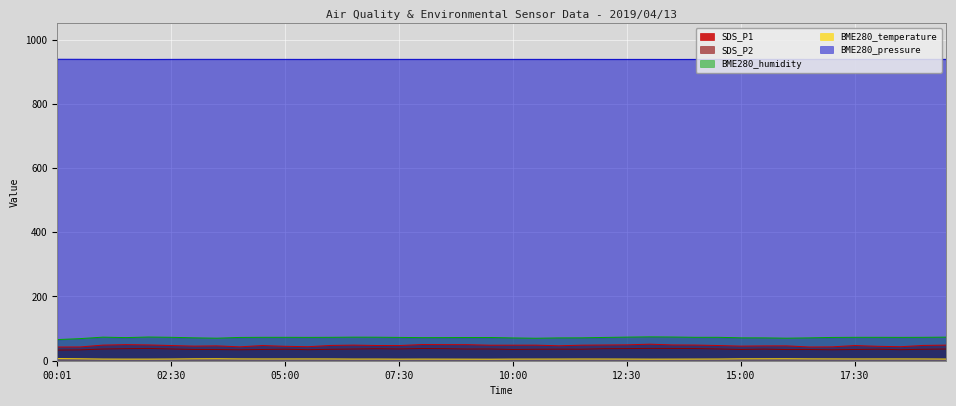

Which series has the largest range (max minus min)?

SDS_P1